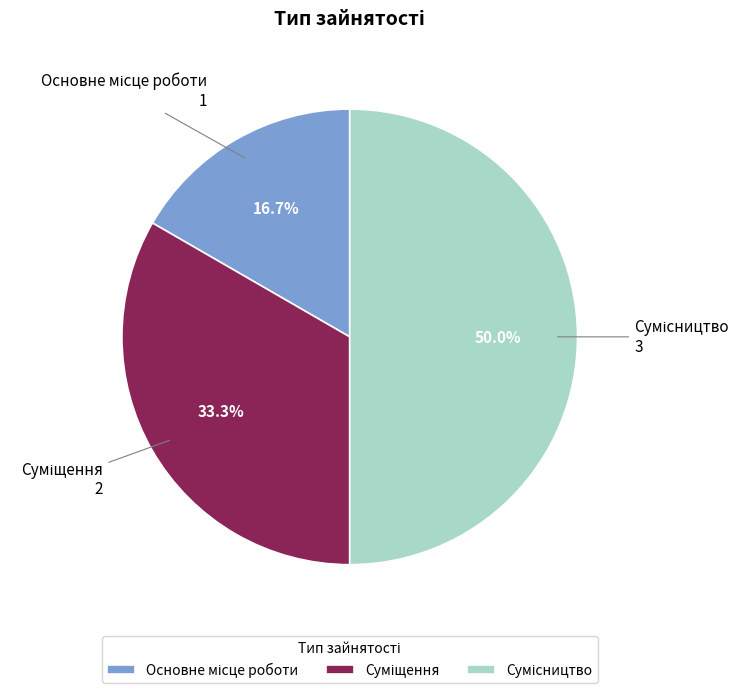

Approximately how many times larger is the value at Сумісництво compared to Суміщення?

1.5